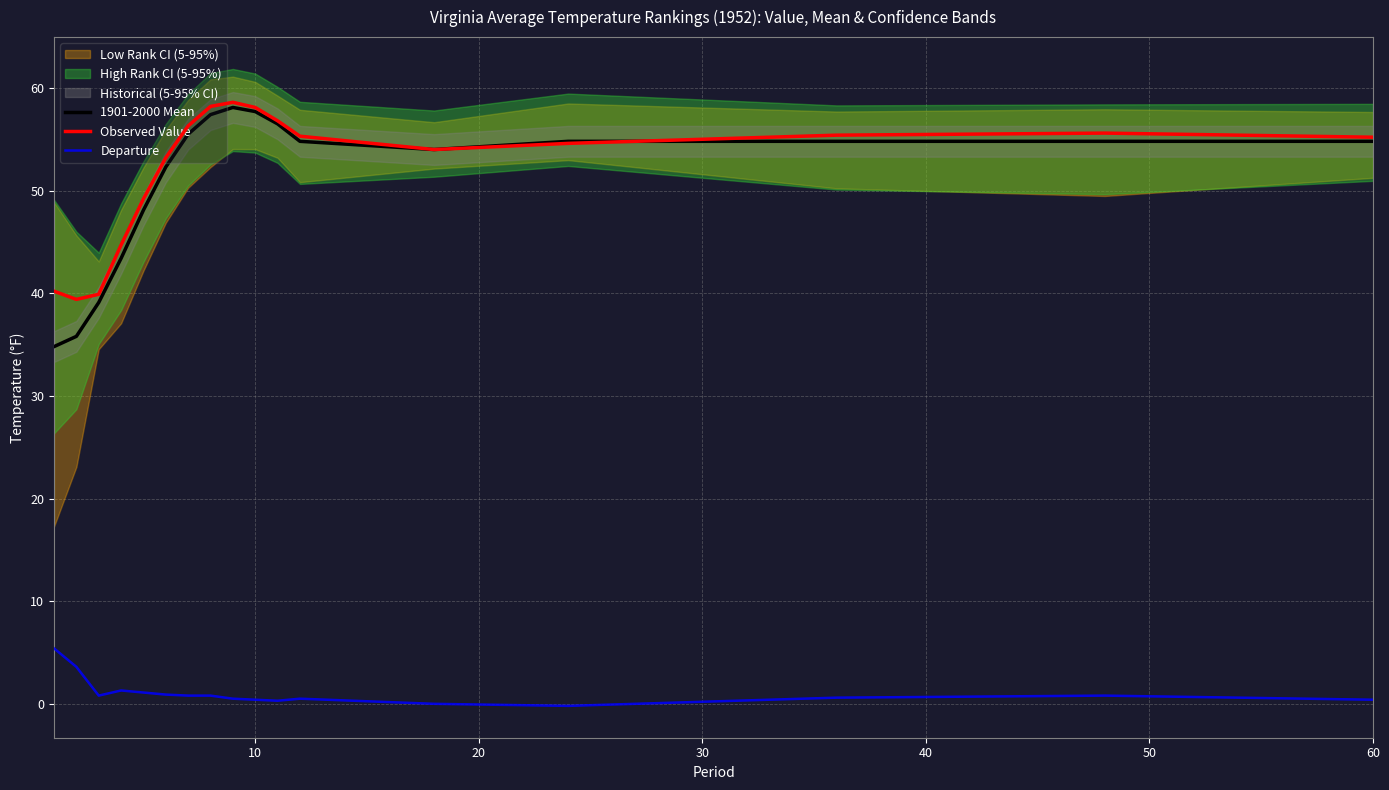

What is the maximum value for Departure?

5.4